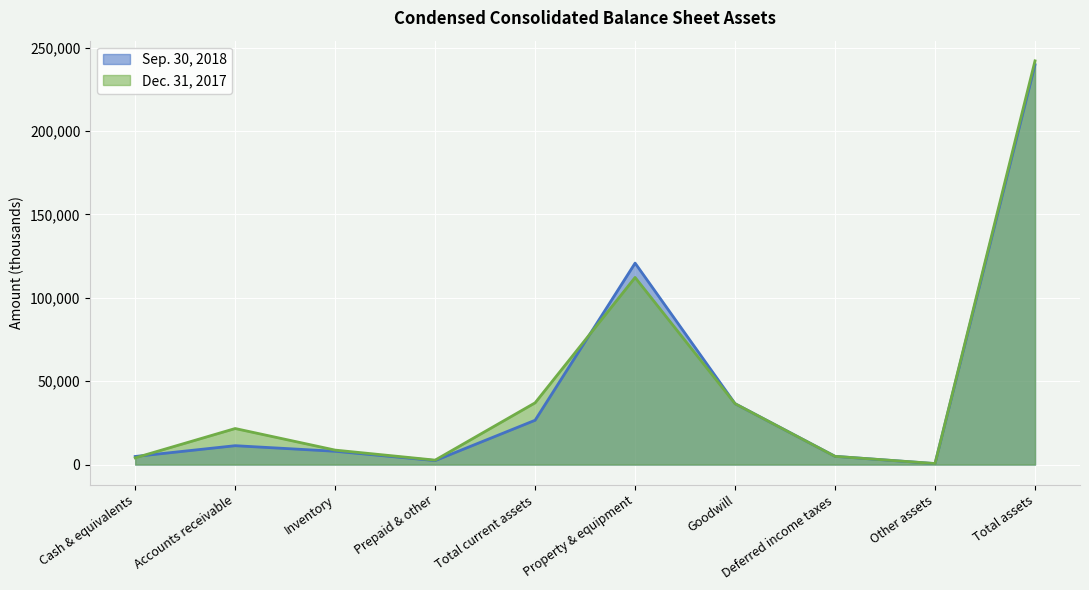

How many intersections are there between Dec. 31, 2017 and Sep. 30, 2018?

3